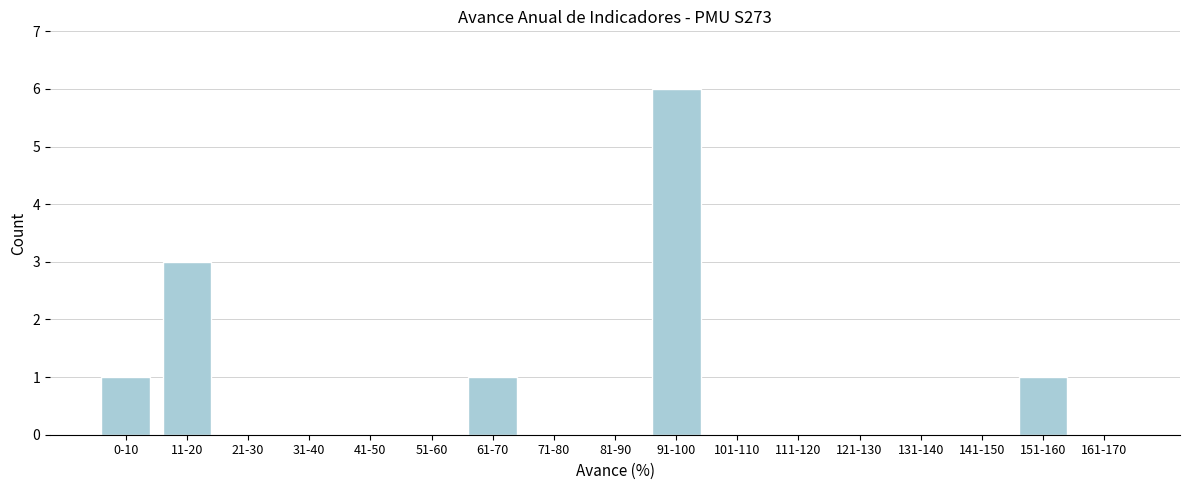

Reading left to right, list all the values displayed in this chart.

0-10=1	11-20=3	21-30=0	31-40=0	41-50=0	51-60=0	61-70=1	71-80=0	81-90=0	91-100=6	101-110=0	111-120=0	121-130=0	131-140=0	141-150=0	151-160=1	161-170=0